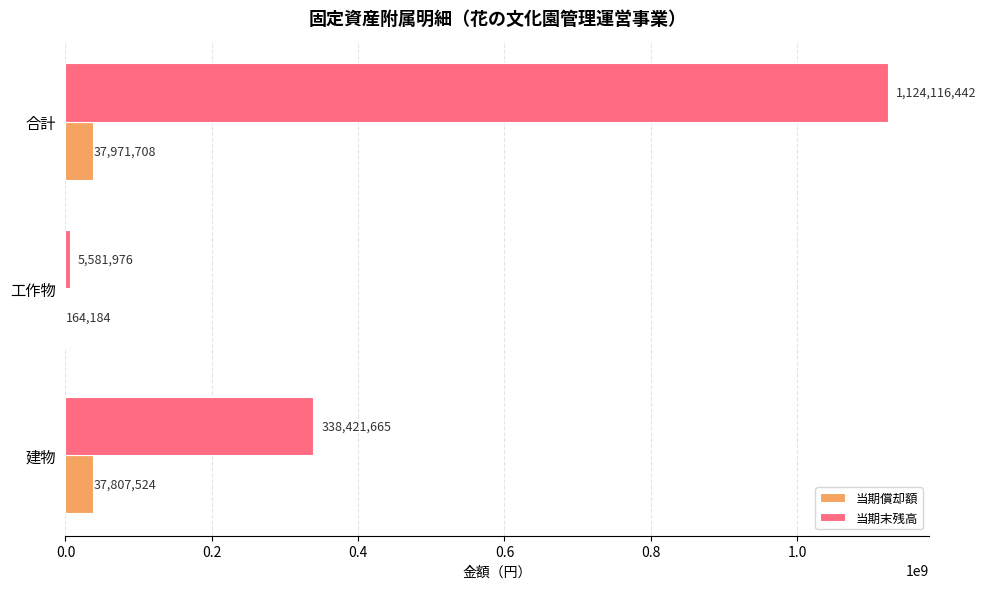

Is it true that 当期末残高 equals 1124116442 at 合計?

True